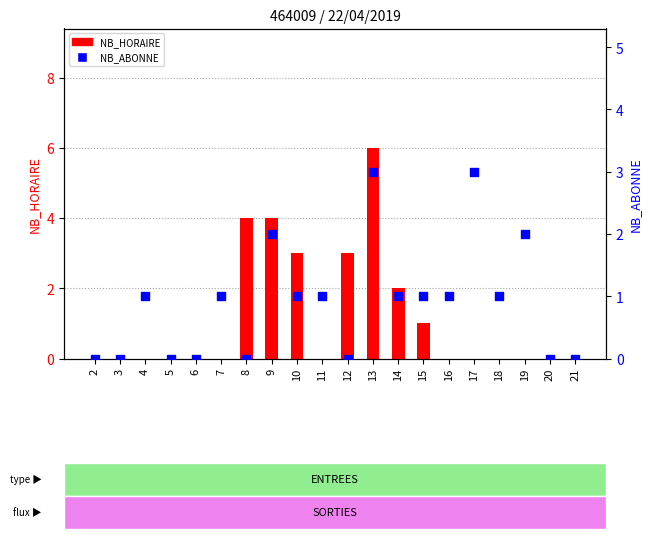

Which series reaches the minimum Y coordinate?

NB_HORAIRE